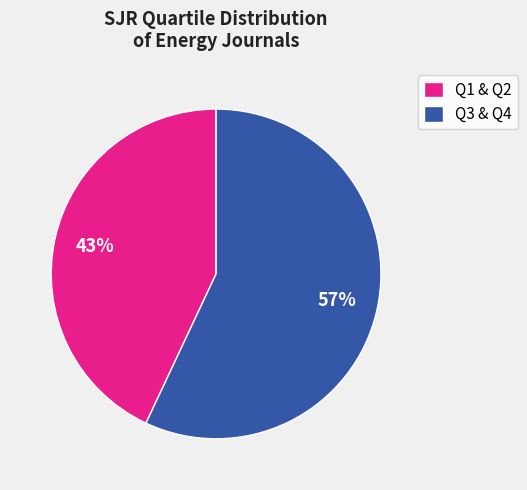

How many segments does this pie chart have?

2